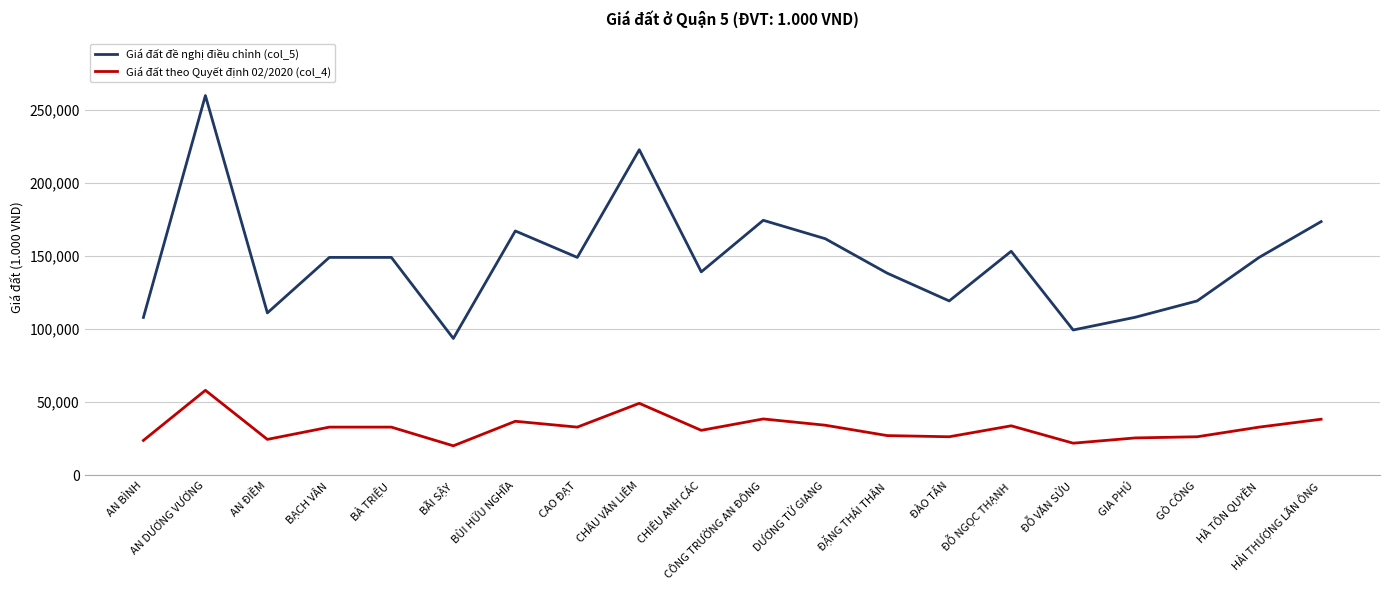

At BÀ TRIỆU, list the series in order from largest to smallest.

Giá đất đề nghị điều chỉnh (col_5), Giá đất theo Quyết định 02/2020 (col_4)